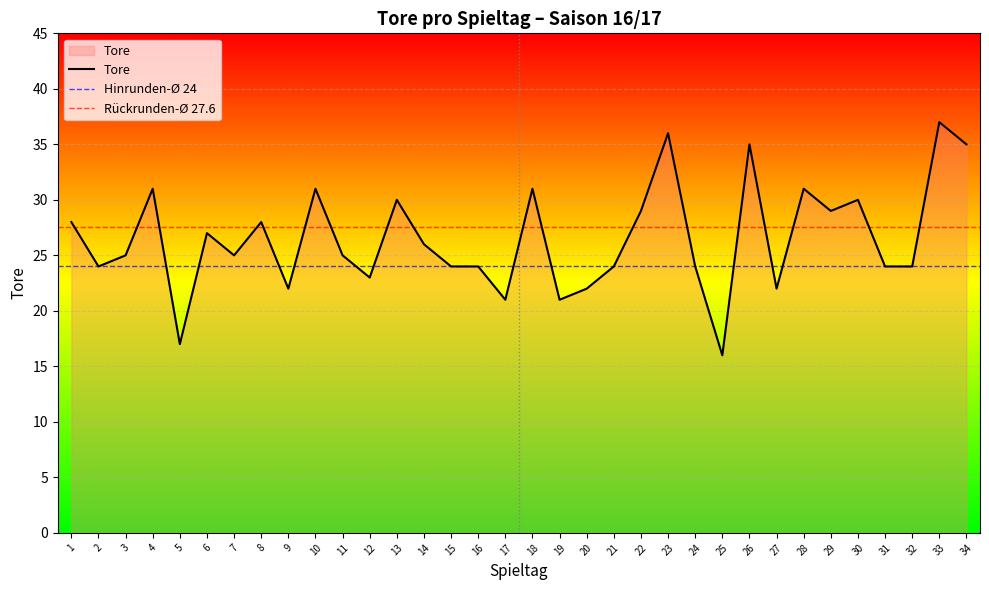

How many distinct data groups are displayed?

1